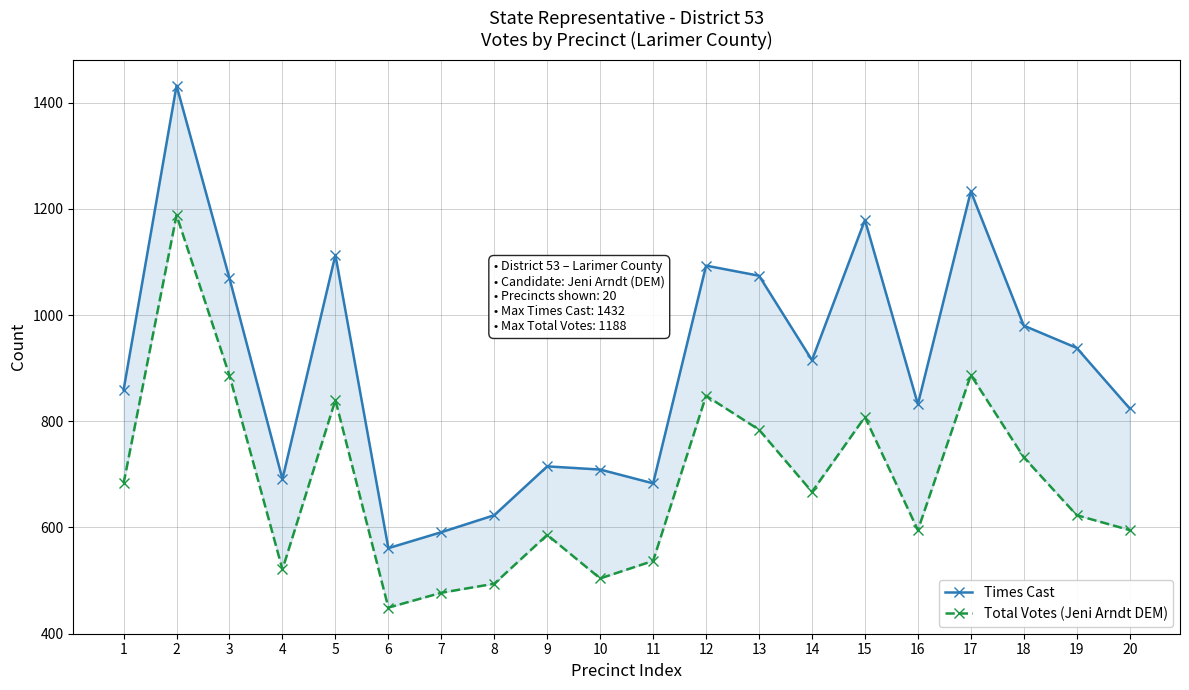

At which category does Times Cast reach its first local valley?

4